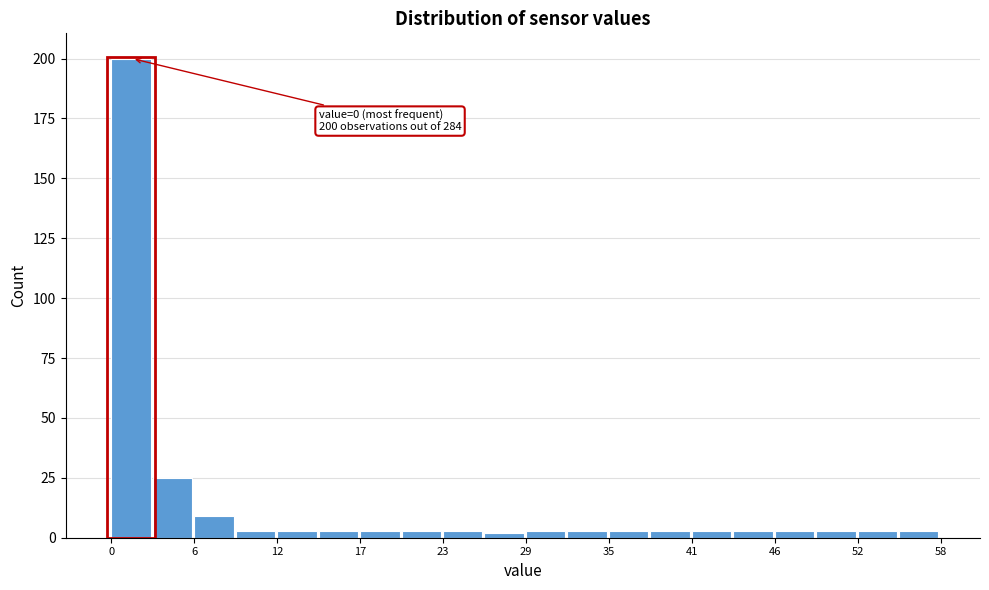

Read against the x-axis, roughly where is the centre of the tallest bar?

1